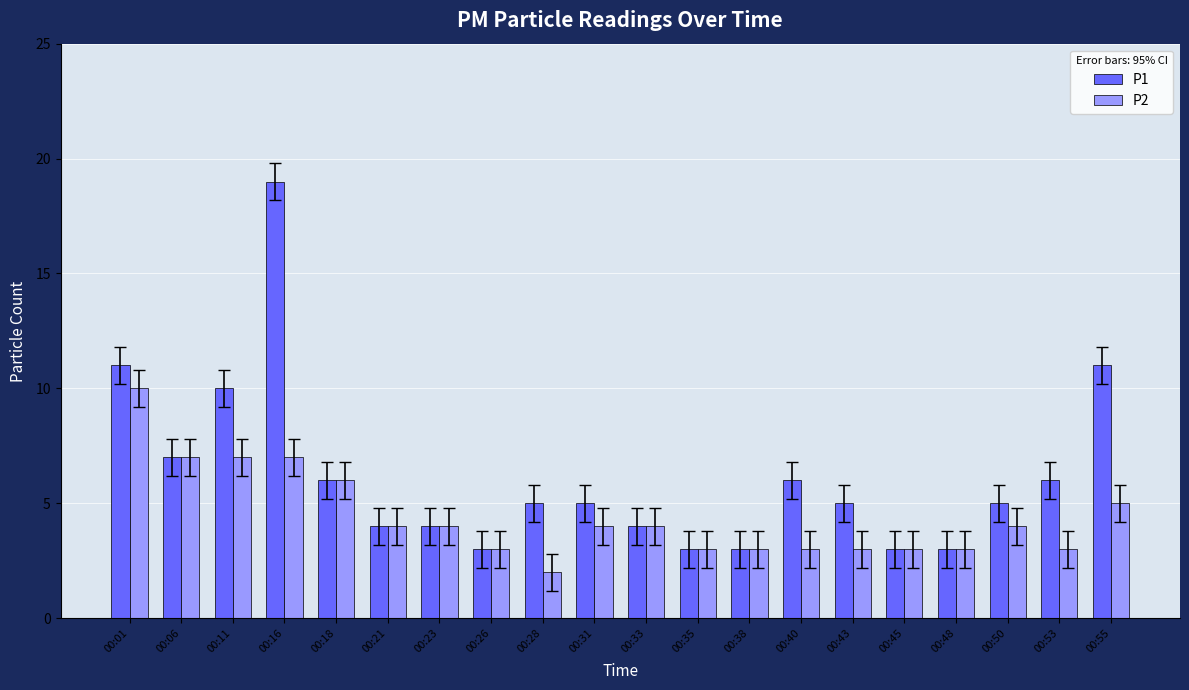

How many bars are there in each group?

2